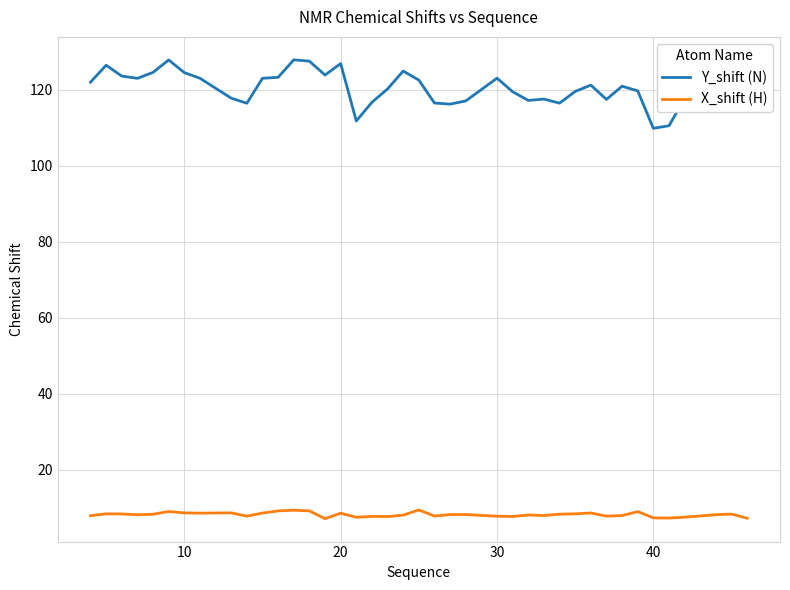

What is the maximum value shown in the chart?

127.9